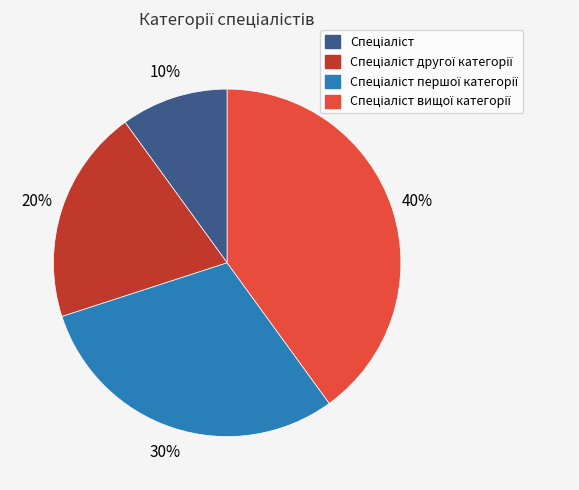

To the nearest percent, what is the difference between the largest and smallest slice percentages?

30%